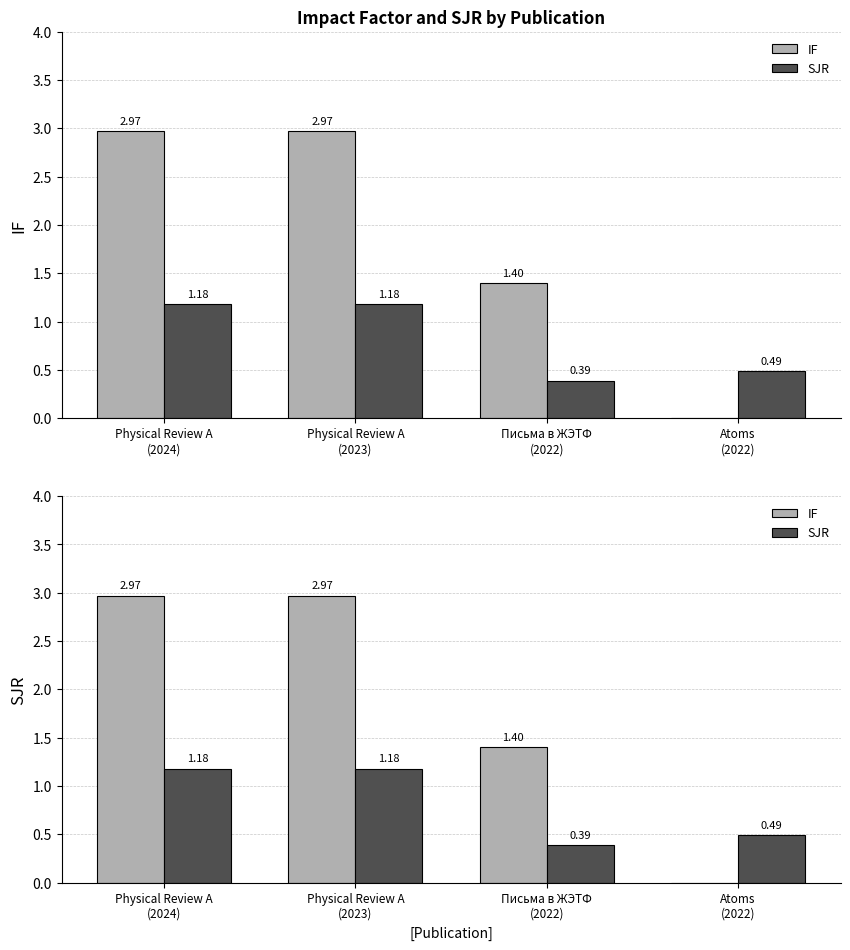

At Письма в ЖЭТФ
(2022), list the series in order from smallest to largest.

SJR, IF